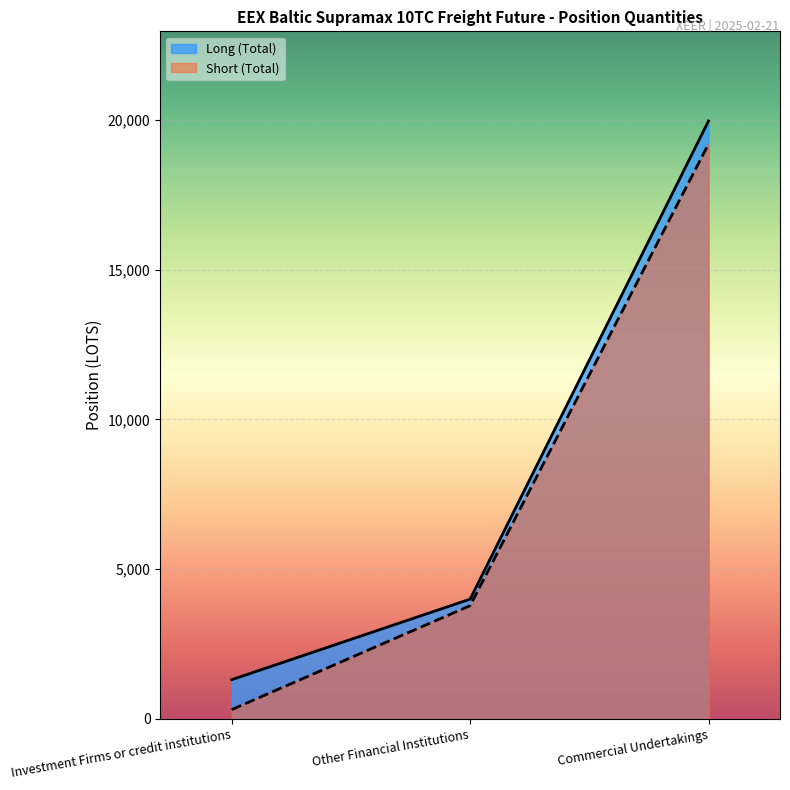

Reading right to left, list all the values displayed in this chart.

Long (Total): 19973.4	3998.0	1306.5
Short (Total): 19204.3	3780.0	307.8